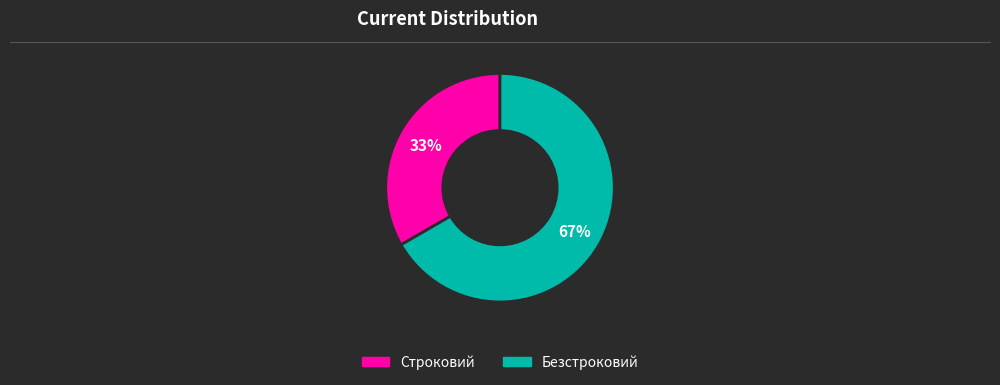

Between Безстроковий and Строковий, which is larger?

Безстроковий